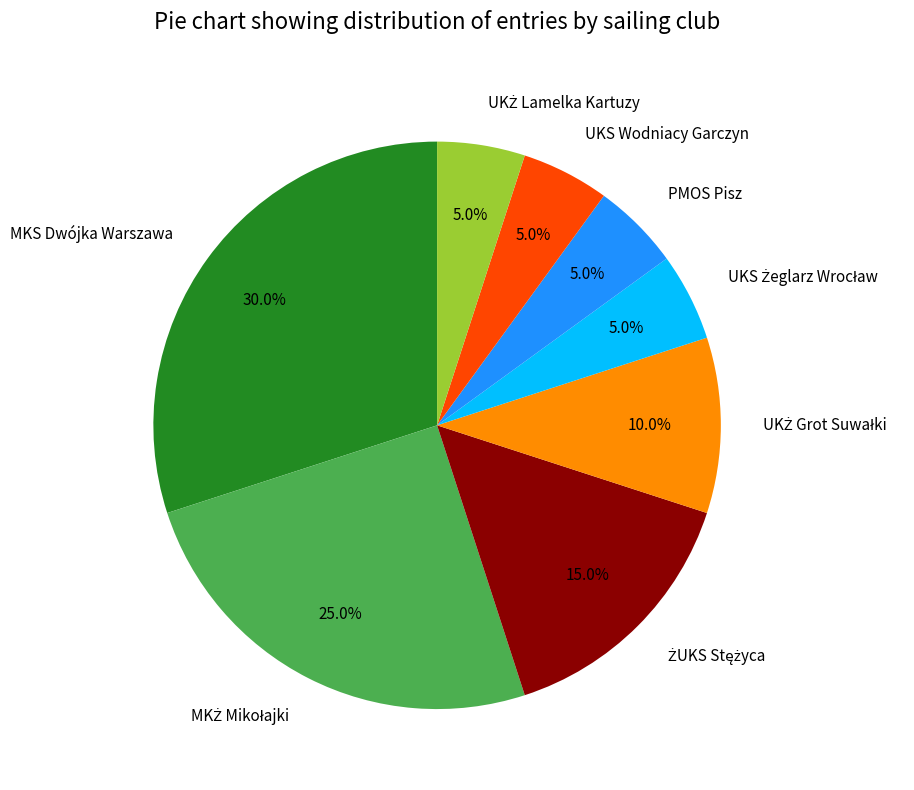

Does MKS Dwójka Warszawa represent more than half of the total?

No